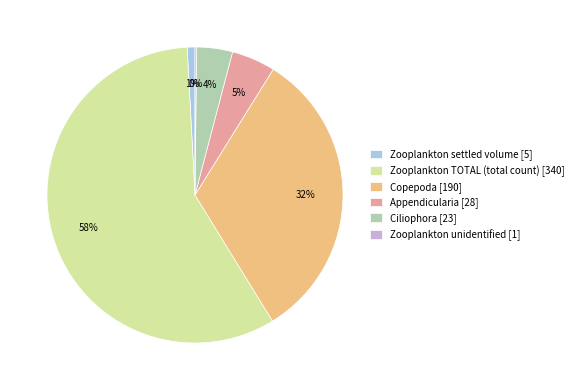

Do Zooplankton TOTAL (total count) [340] and Appendicularia [28] together represent more than half of the pie?

Yes